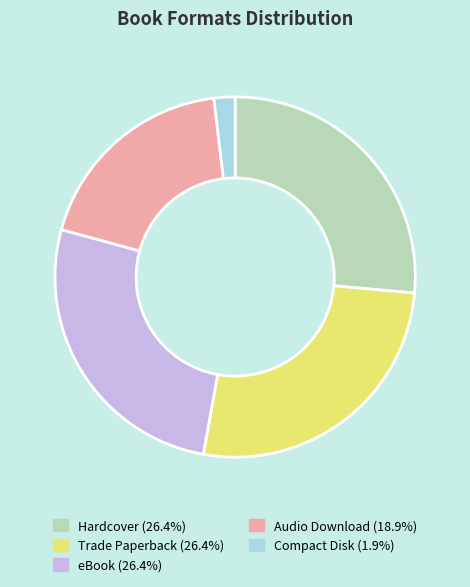

Which category has the smallest portion of the pie?

Compact Disk